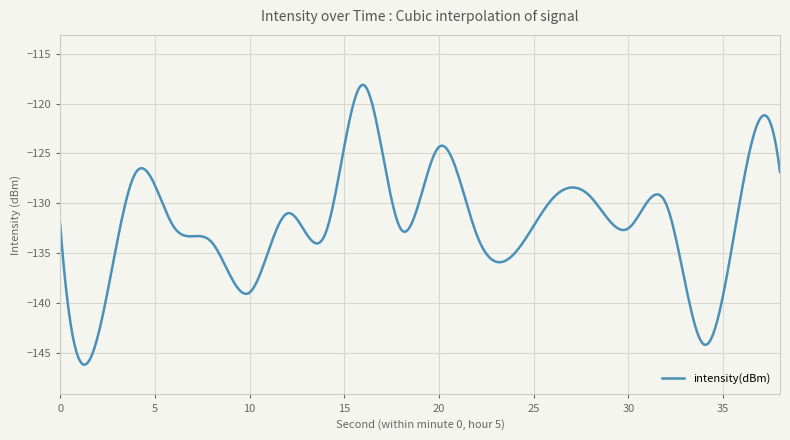

What is the average value?

-132.0